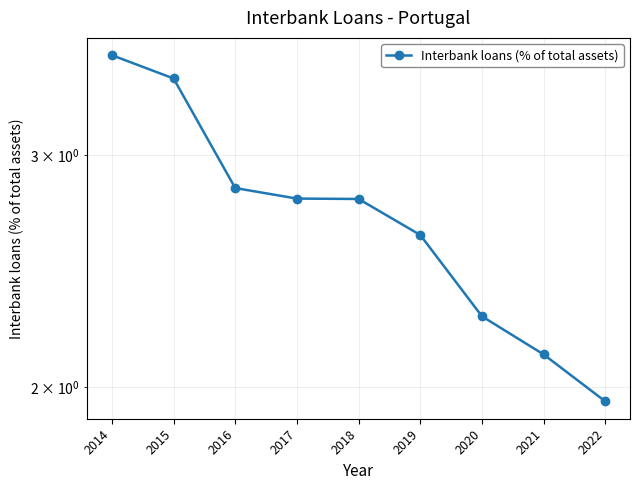

How many values are below 2?

1